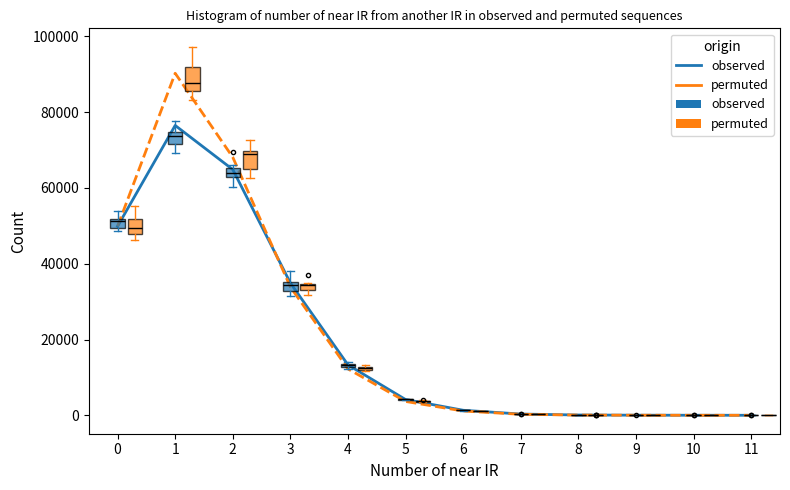

At 1, list the series in order from largest to smallest.

permuted, observed